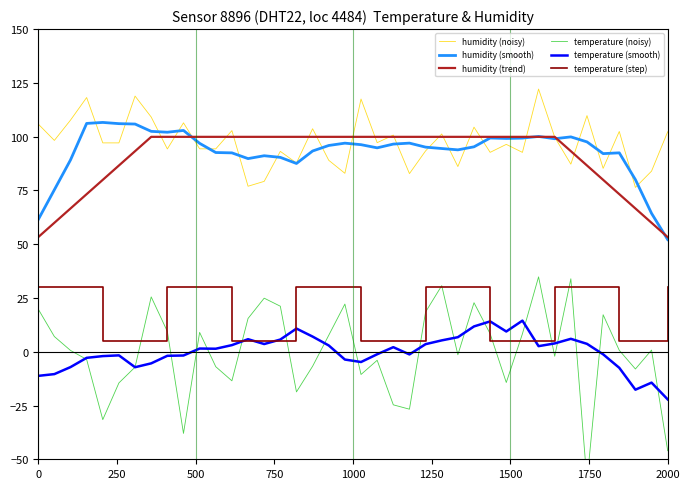

True or false: humidity (smooth) and temperature (smooth) cross at least once.

False